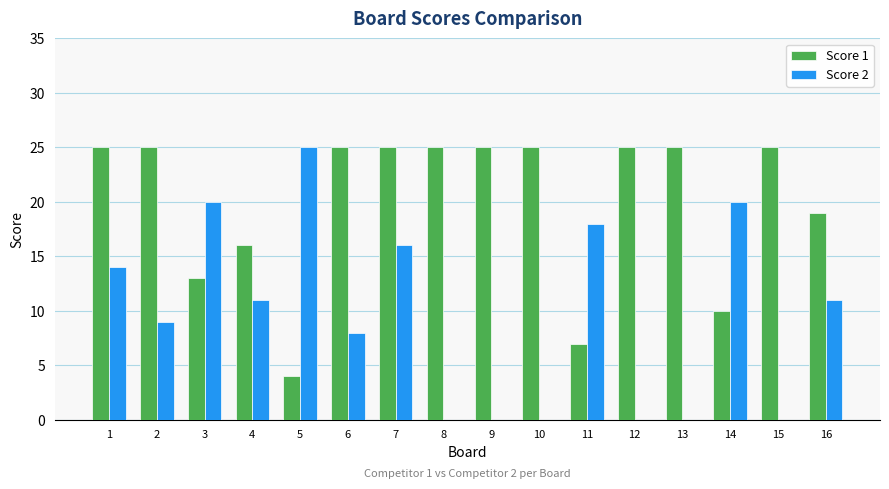

Which series has the largest total across all categories?

Score 1